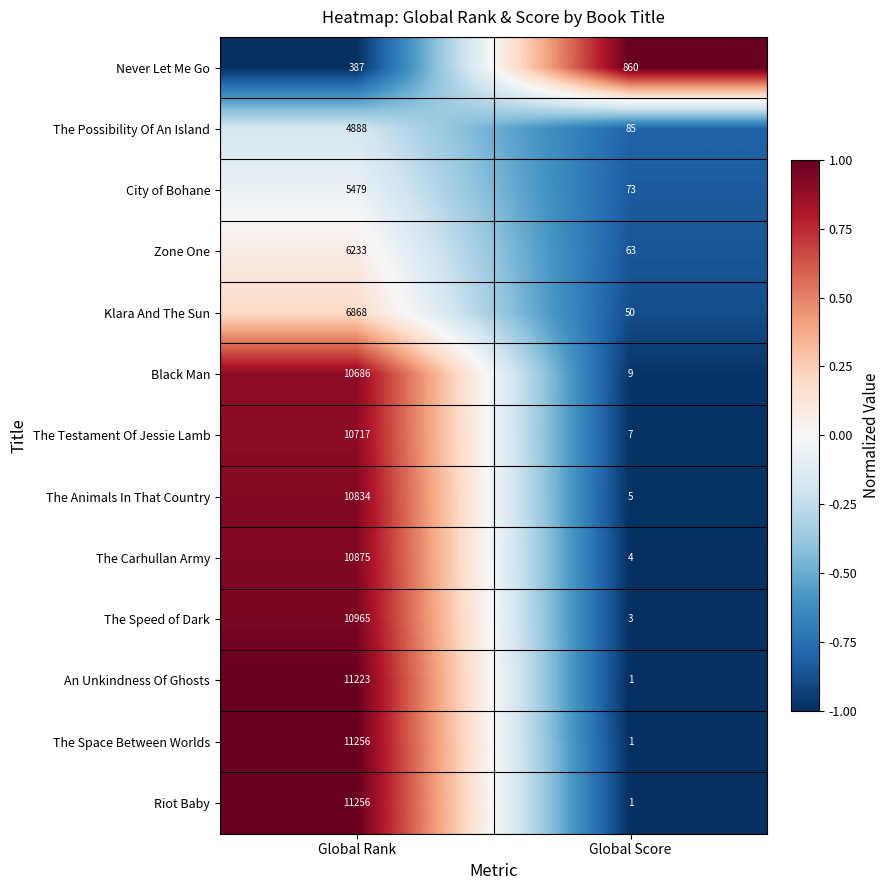

Rank the categories by City of Bohane value from highest to lowest.

Global Rank, Global Score